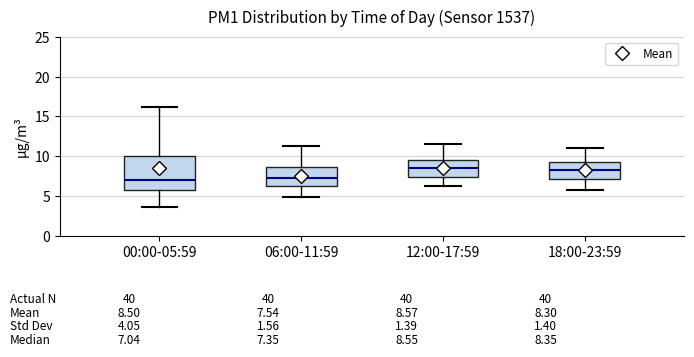

Comparing the boxes themselves (not the whiskers), which one is the tallest?

00:00-05:59